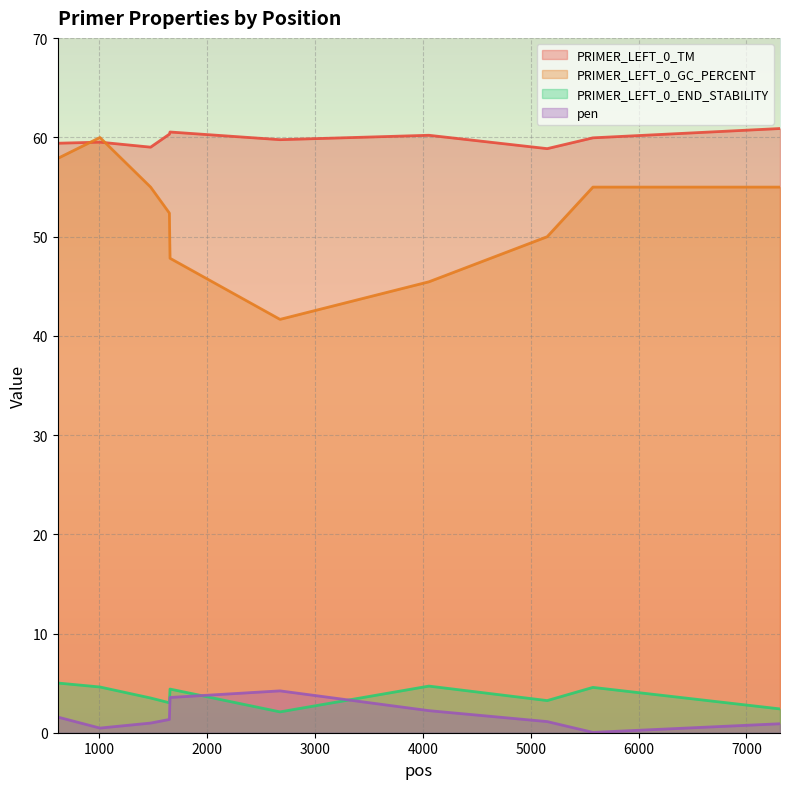

How many values in the PRIMER_LEFT_0_GC_PERCENT series are below 55?

5